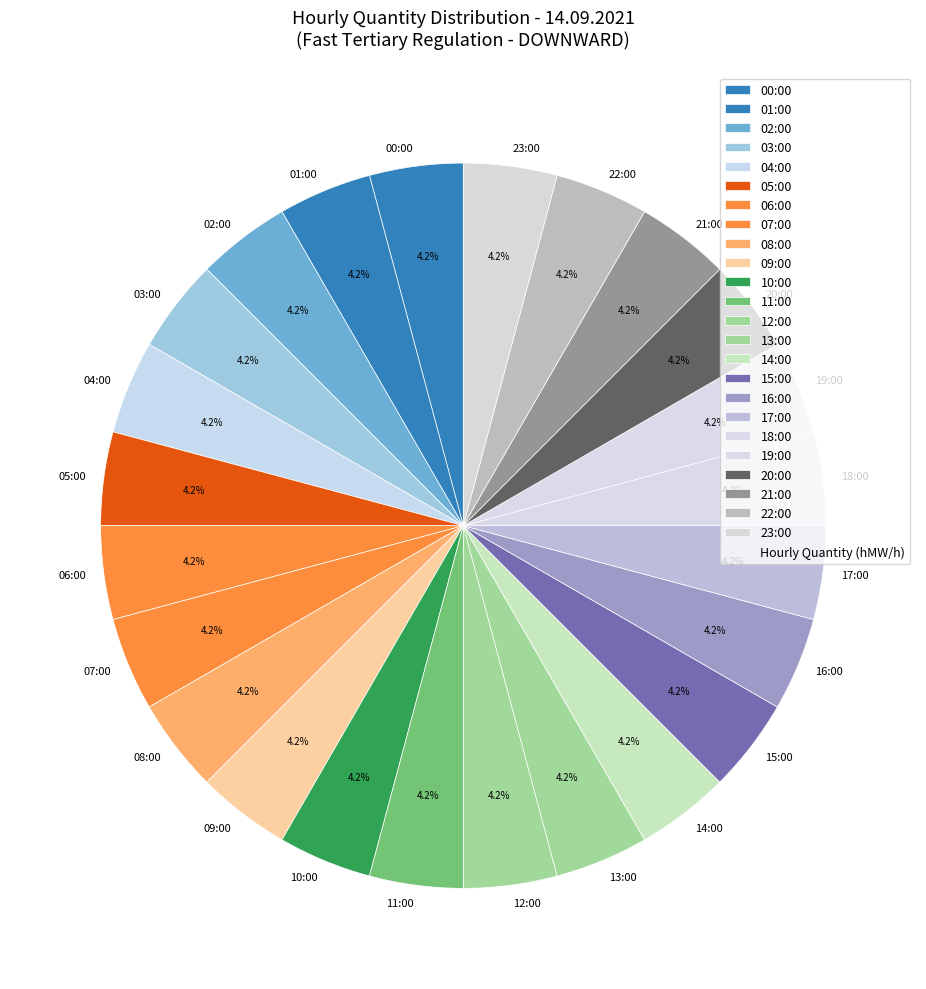

To the nearest percent, what is the difference between the largest and smallest slice percentages?

0%